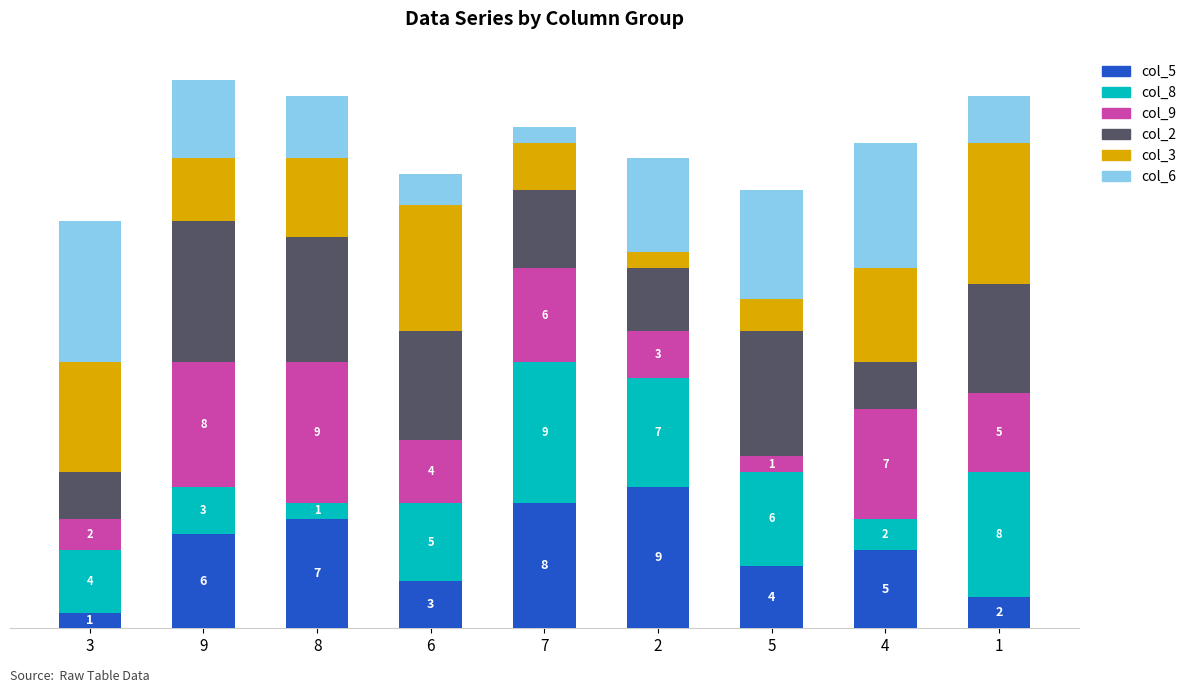

What is the label of the 7th bar from the left?

5